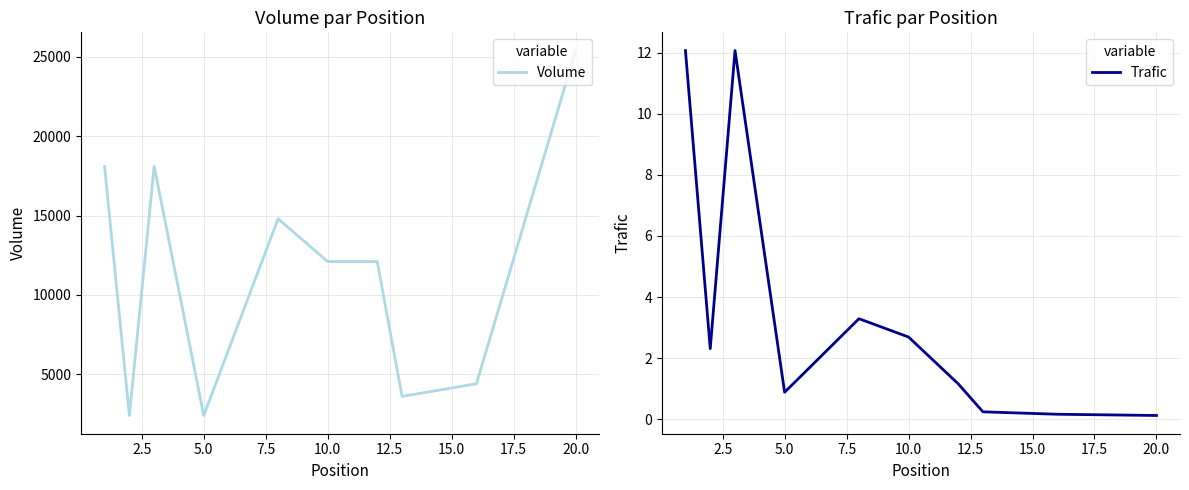

What is the highest value of the Volume series?

25400